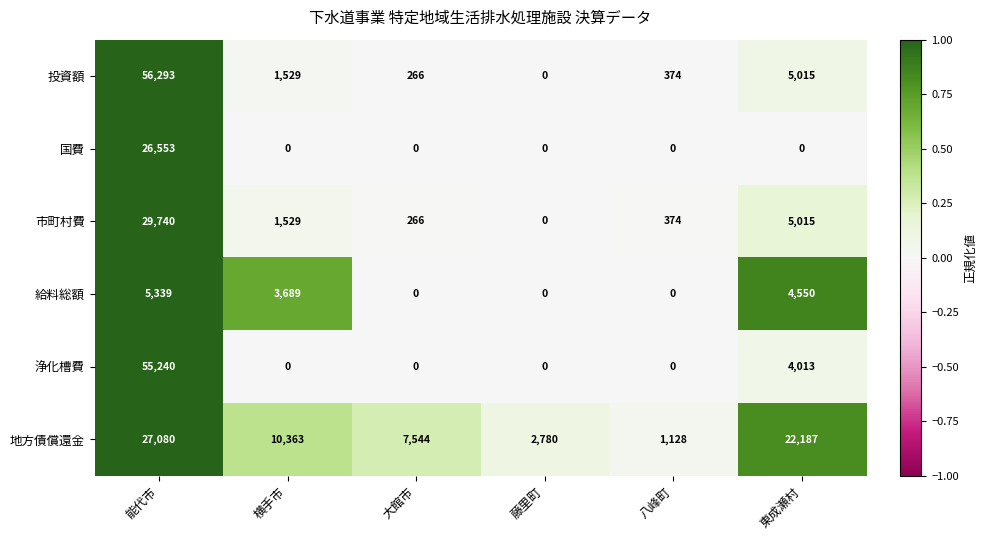

What is the difference between the maximum and minimum values in the 投資額 series?

56293